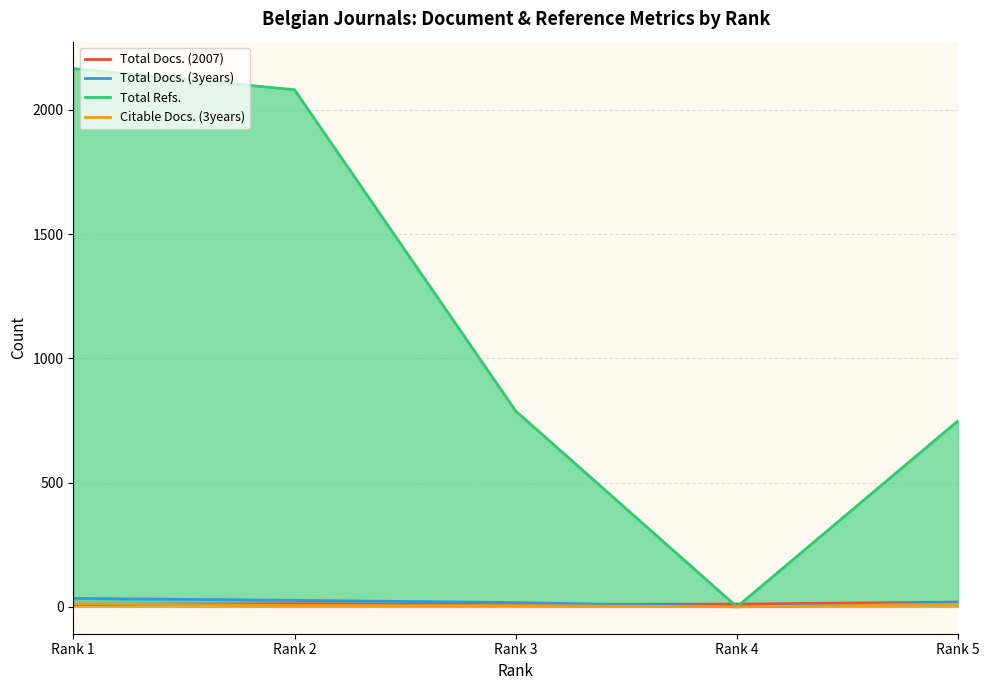

Count the Citable Docs. (3years) values in the range 5 to 10.

3